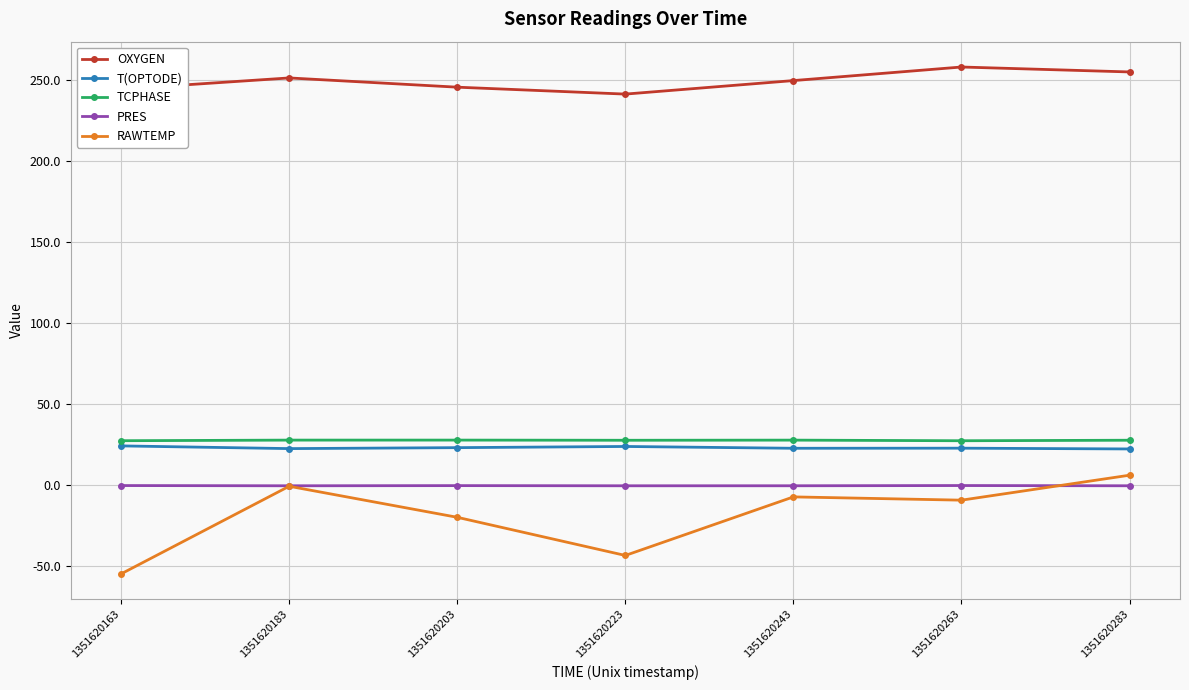

True or false: PRES and TCPHASE intersect in this chart.

False